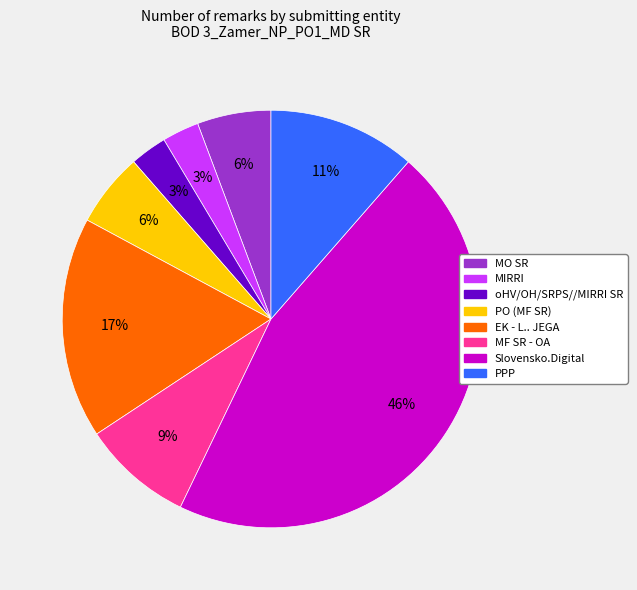

Is there a majority slice in this chart?

No